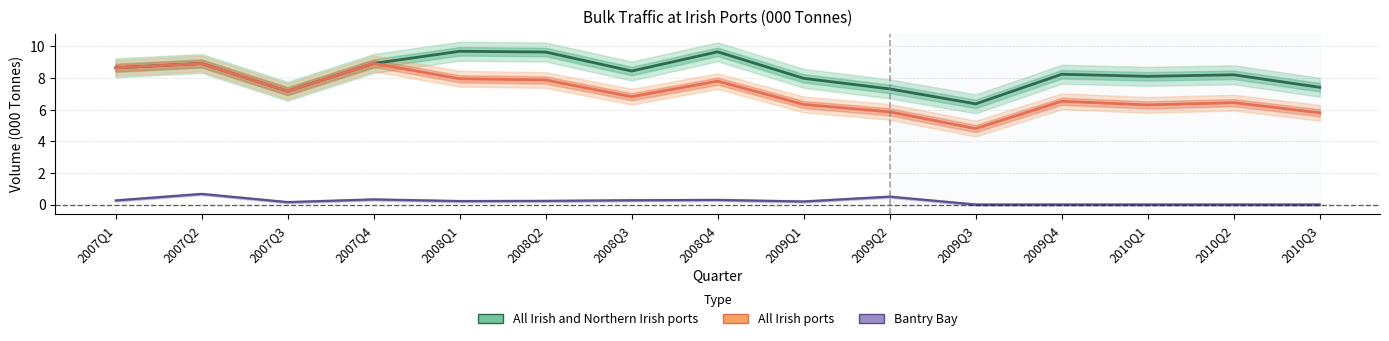

Rank the series at 2010Q2 from highest to lowest value.

All Irish and Northern Irish ports, All Irish ports, Bantry Bay